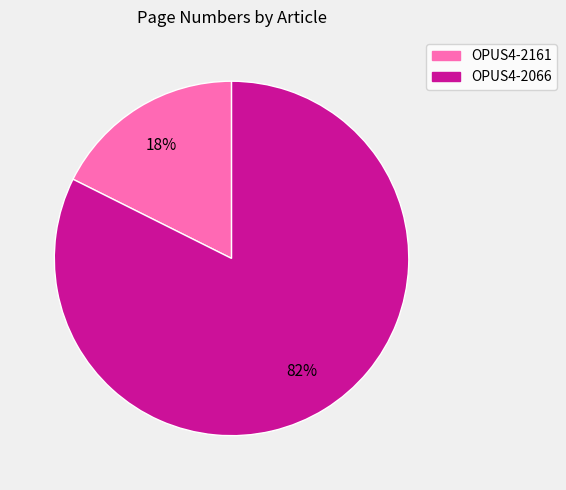

How many slices are in this pie chart?

2